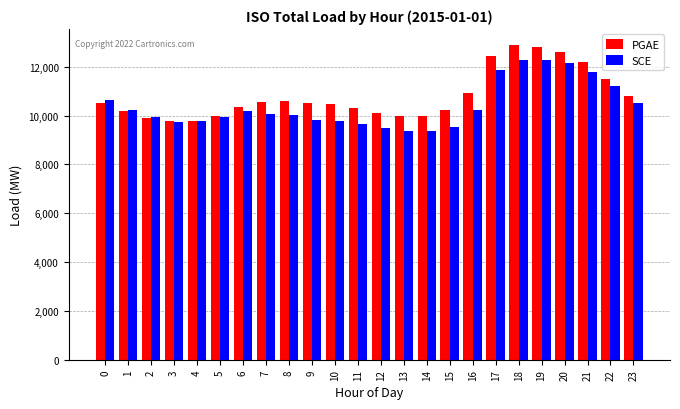

What are all the series names shown in the legend?

PGAE, SCE